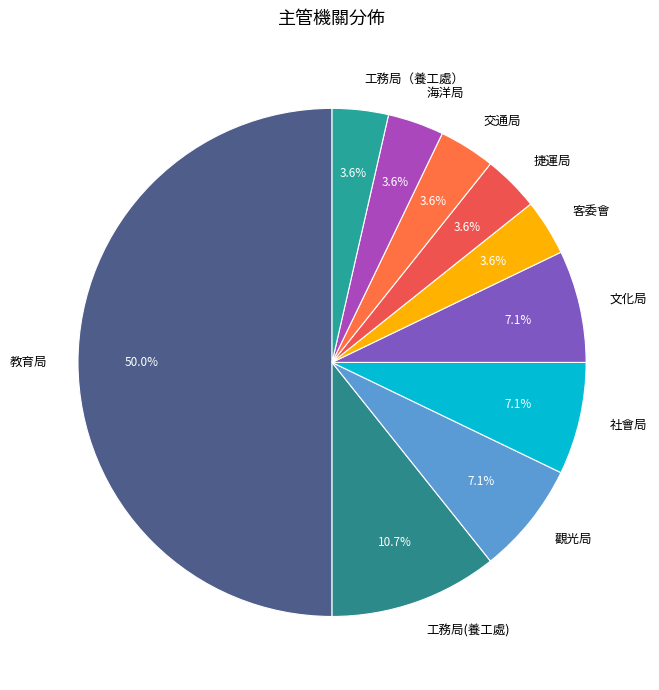

Combined, what portion of the pie is 捷運局 and 文化局?

10.7%